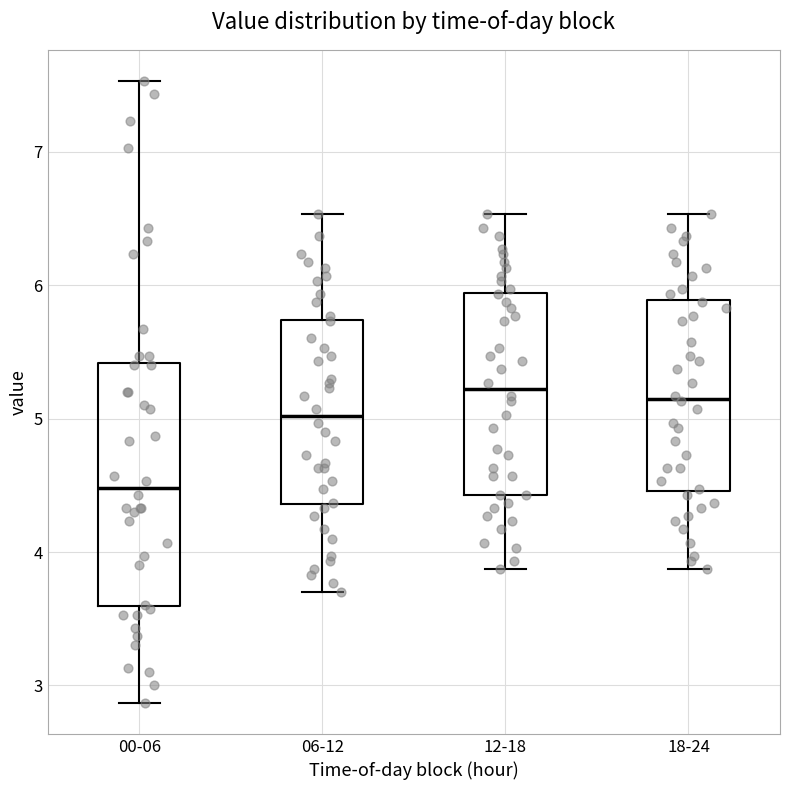

Which box is the tallest, from its lower edge to its upper edge?

00-06